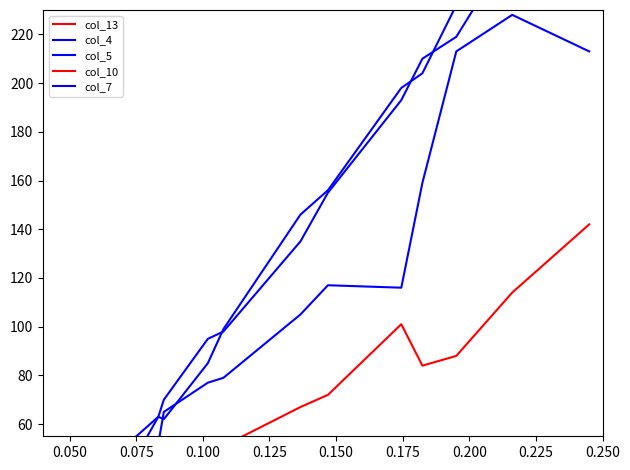

At 0.050, list the series in order from largest to smallest.

col_4, col_13, col_5, col_7, col_10